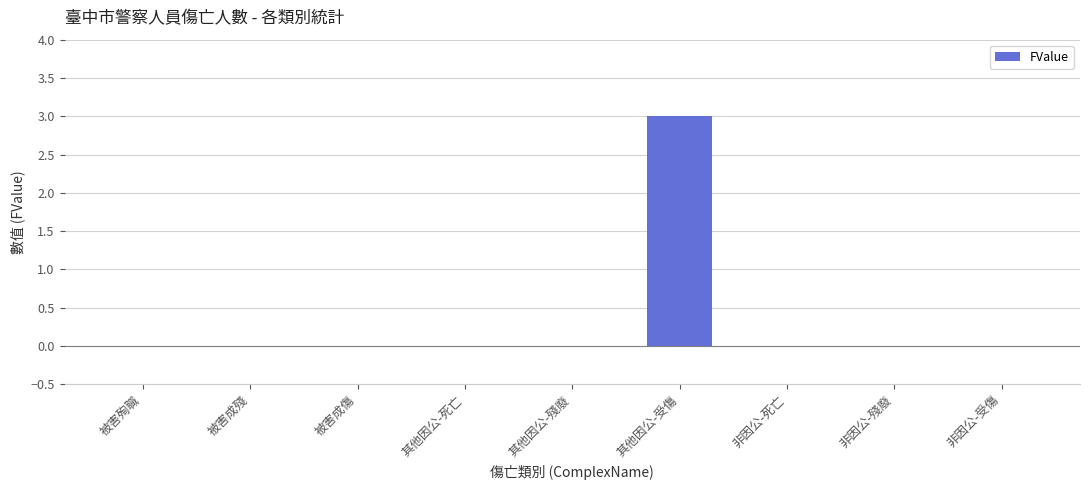

Reading left to right, transcribe all the data shown in this chart.

0	0	0	0	0	3	0	0	0